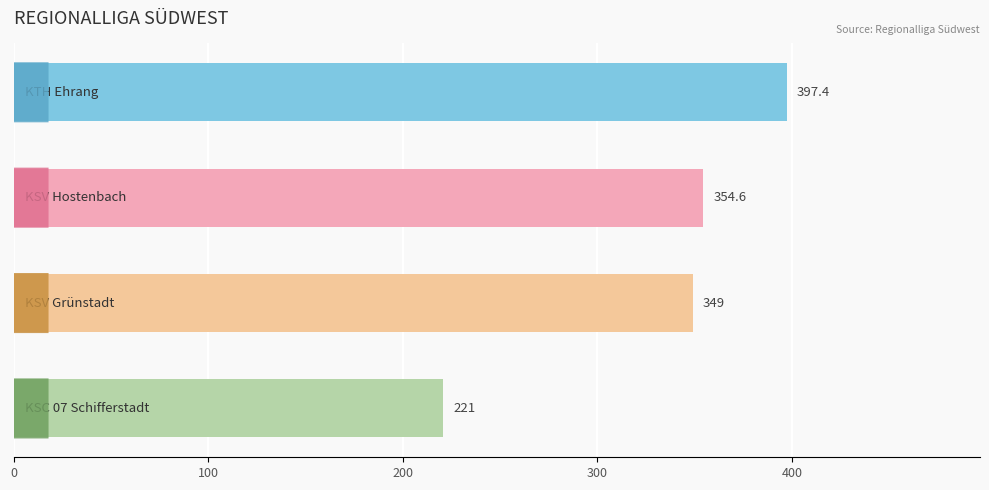

How many distinct data groups are displayed?

1